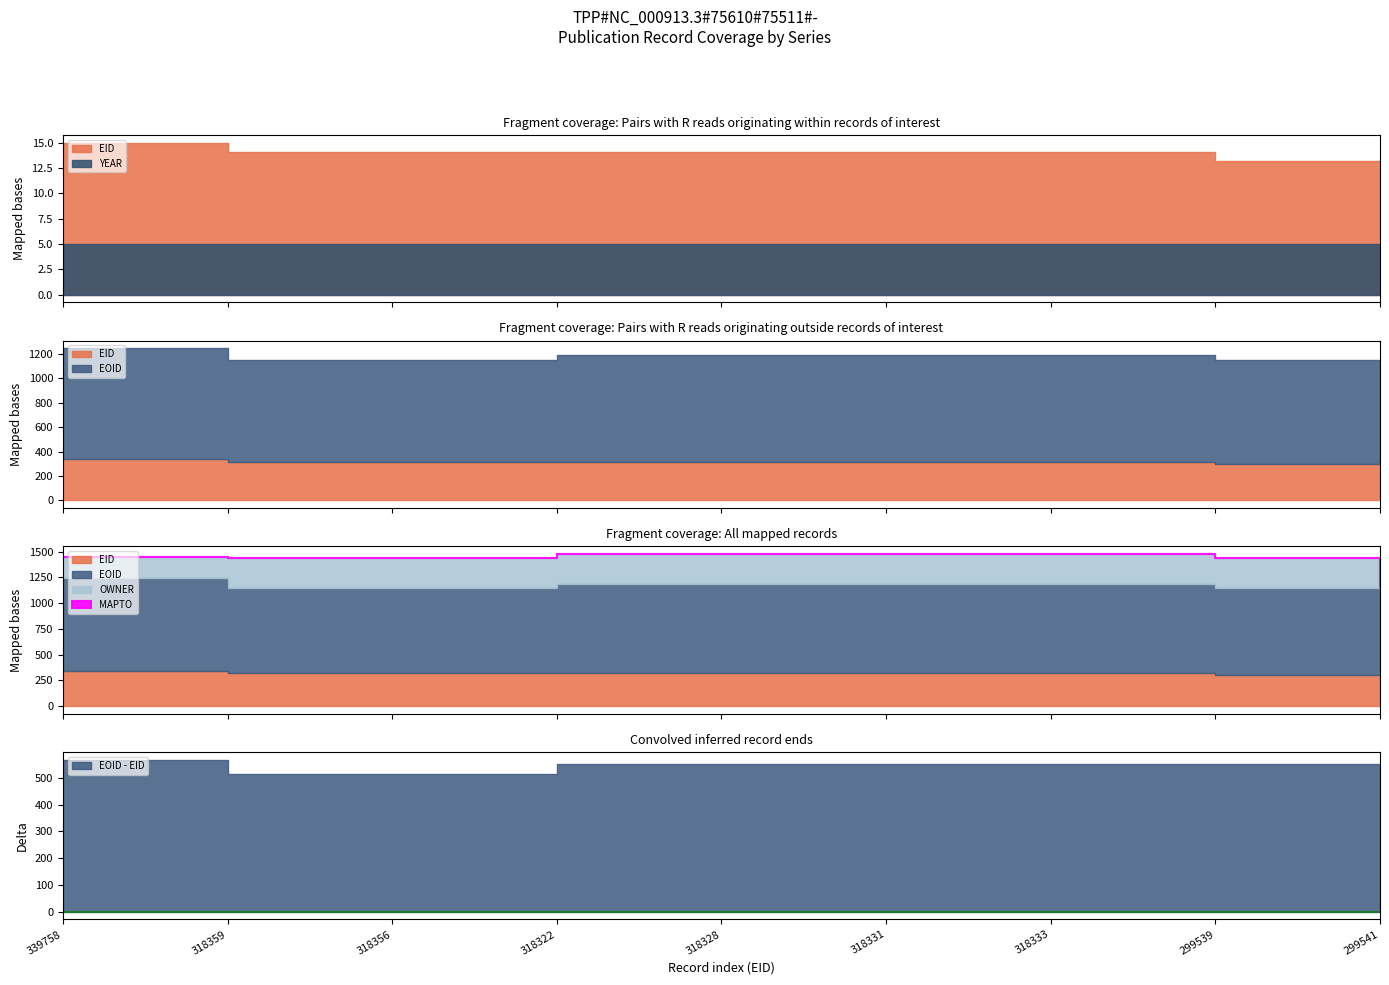

True or false: OWNER and MAPTO intersect in this chart.

False